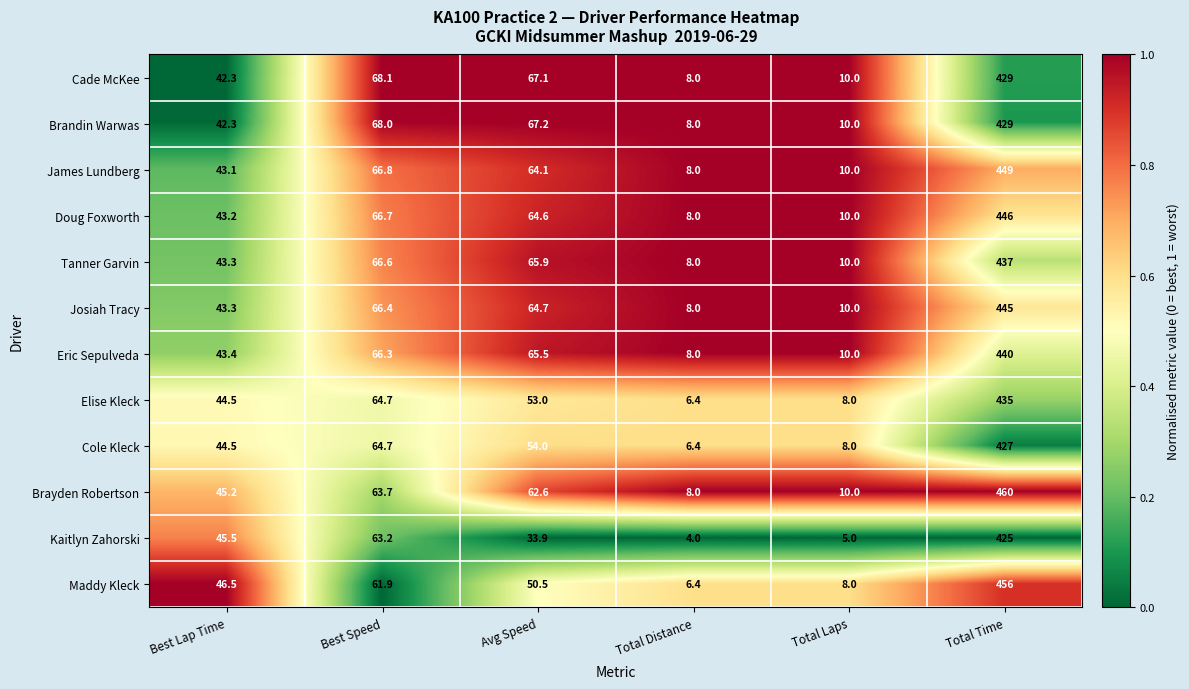

The James Lundberg series shows 10.0 at Total Laps. True or false?

True